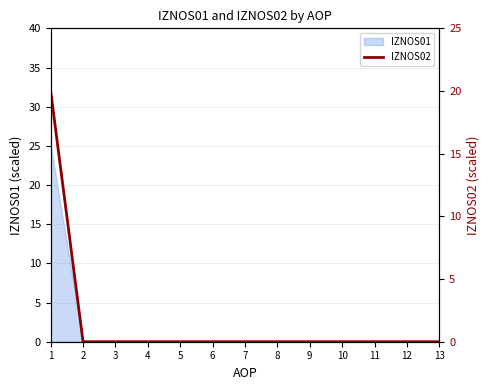

How many categories are shown in the chart?

13